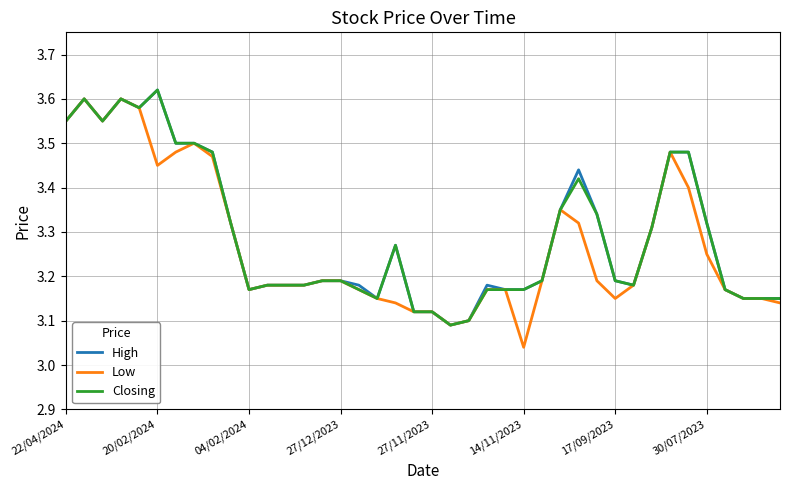

What is the smallest value displayed?

3.0